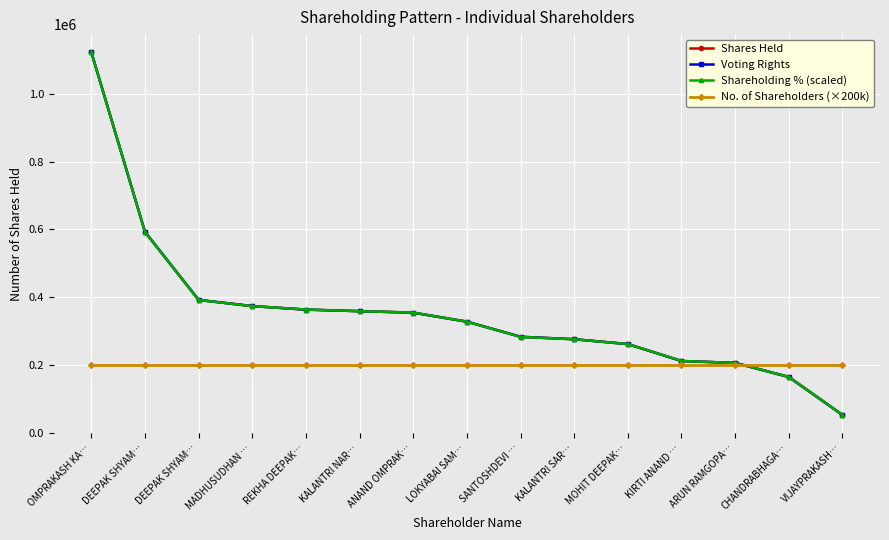

What is the difference between the highest and lowest values at KALANTRI NAR…?

158813.0